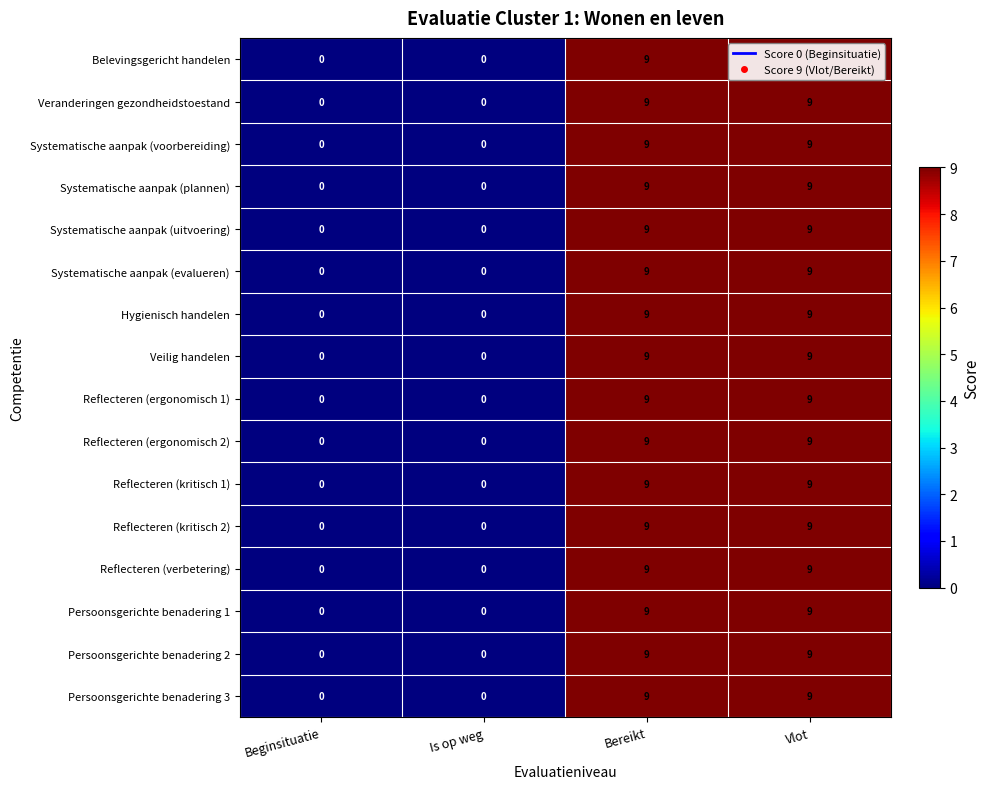

What is the difference between the second highest and second lowest values in the Systematische aanpak (evalueren) series?

9